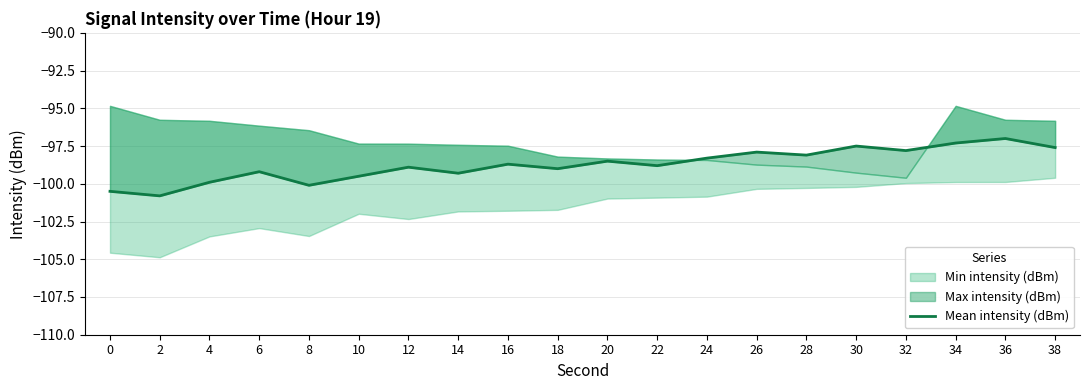

Rank the categories by value from highest to lowest.

36, 34, 30, 38, 32, 26, 28, 24, 20, 16, 22, 12, 18, 6, 14, 10, 4, 8, 0, 2